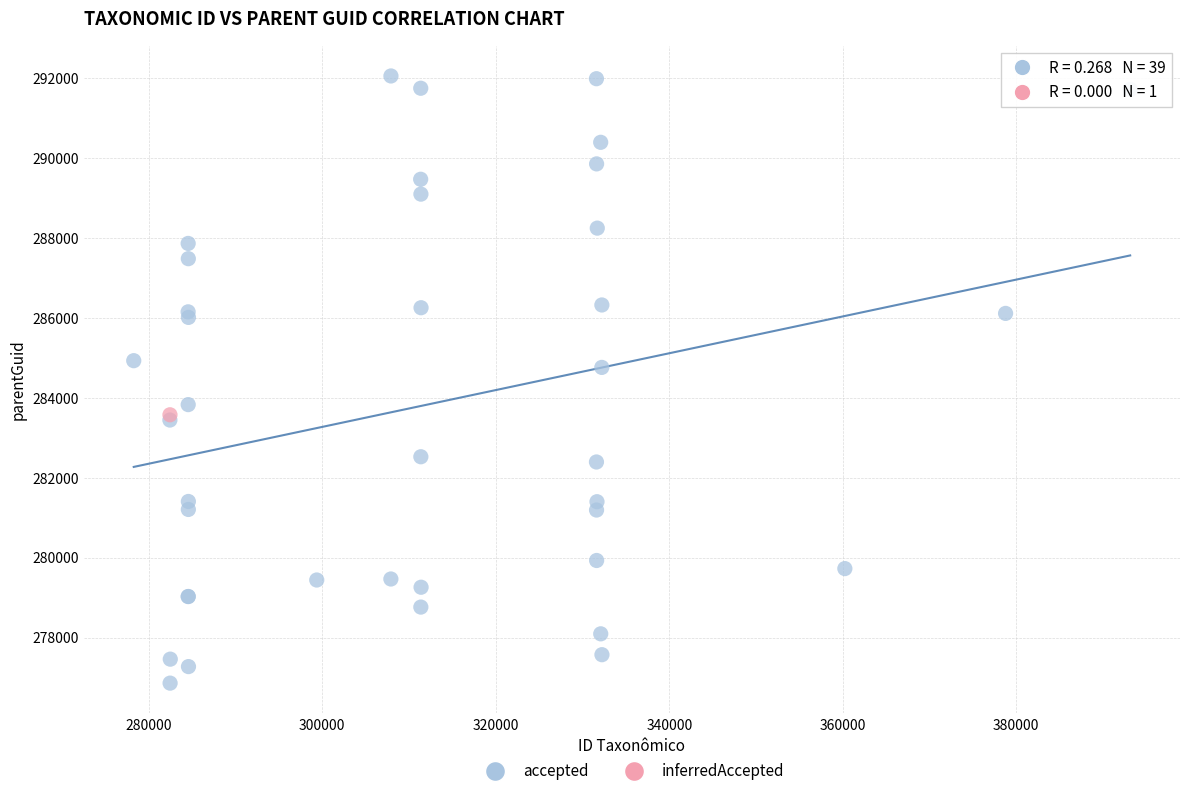

What are all the series names shown in the legend?

accepted, inferredAccepted